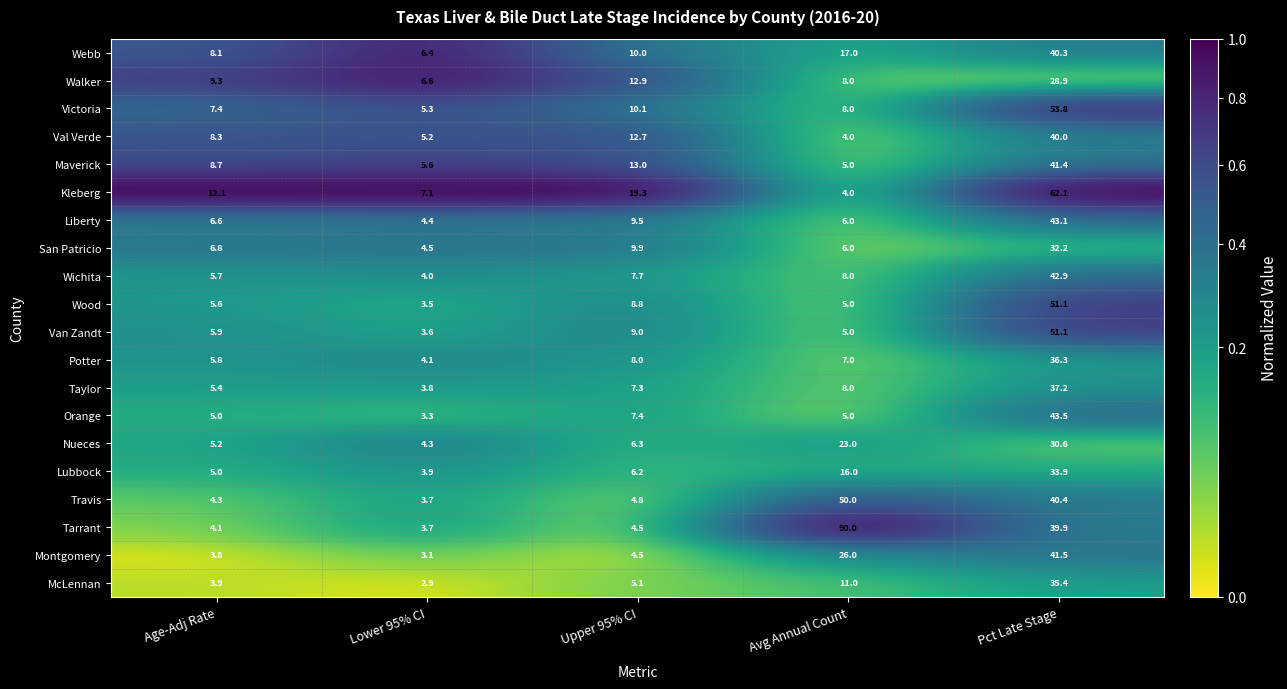

True or false: Liberty has a value of 9.5 at Upper 95% CI.

True